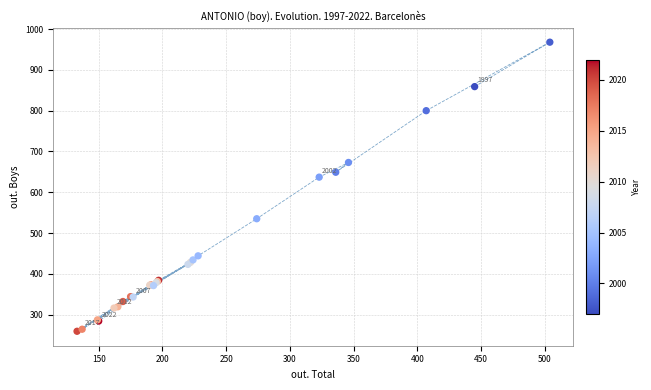

What Y value in the scatter plot is closest to 613?

637